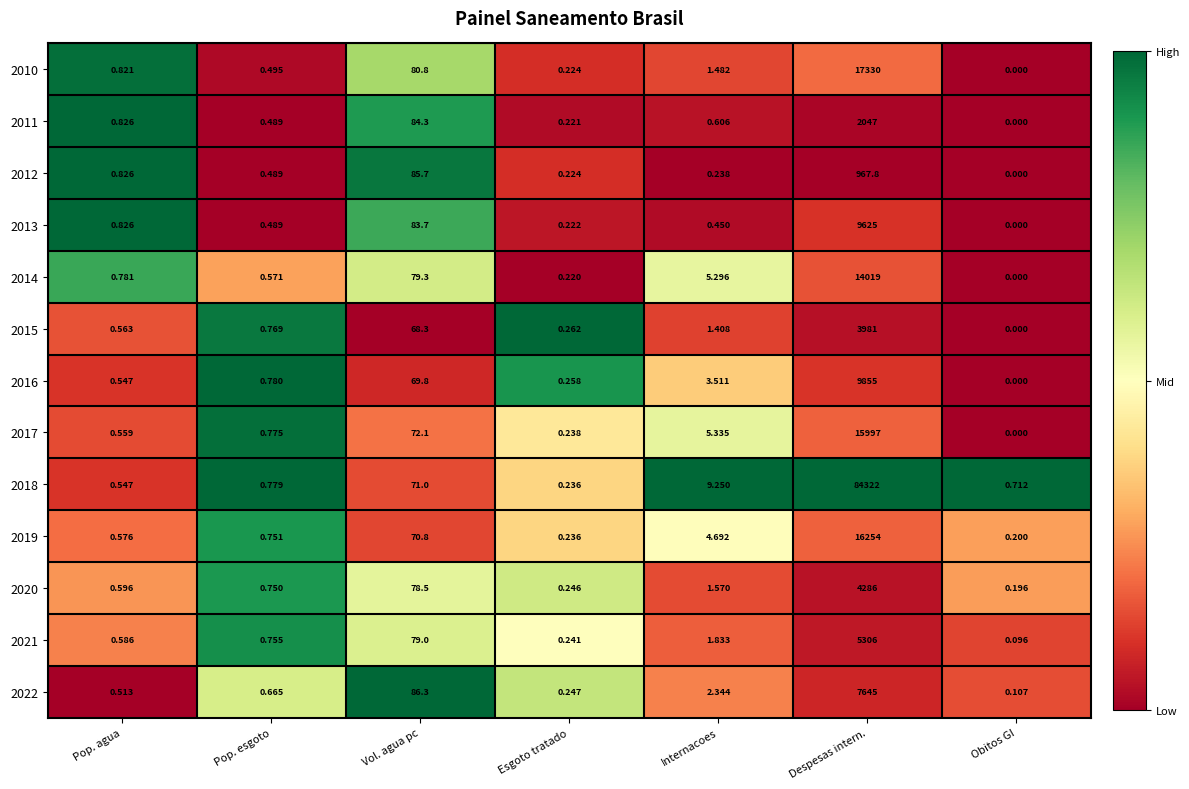

Which category has the lowest value across all series?

Obitos GI